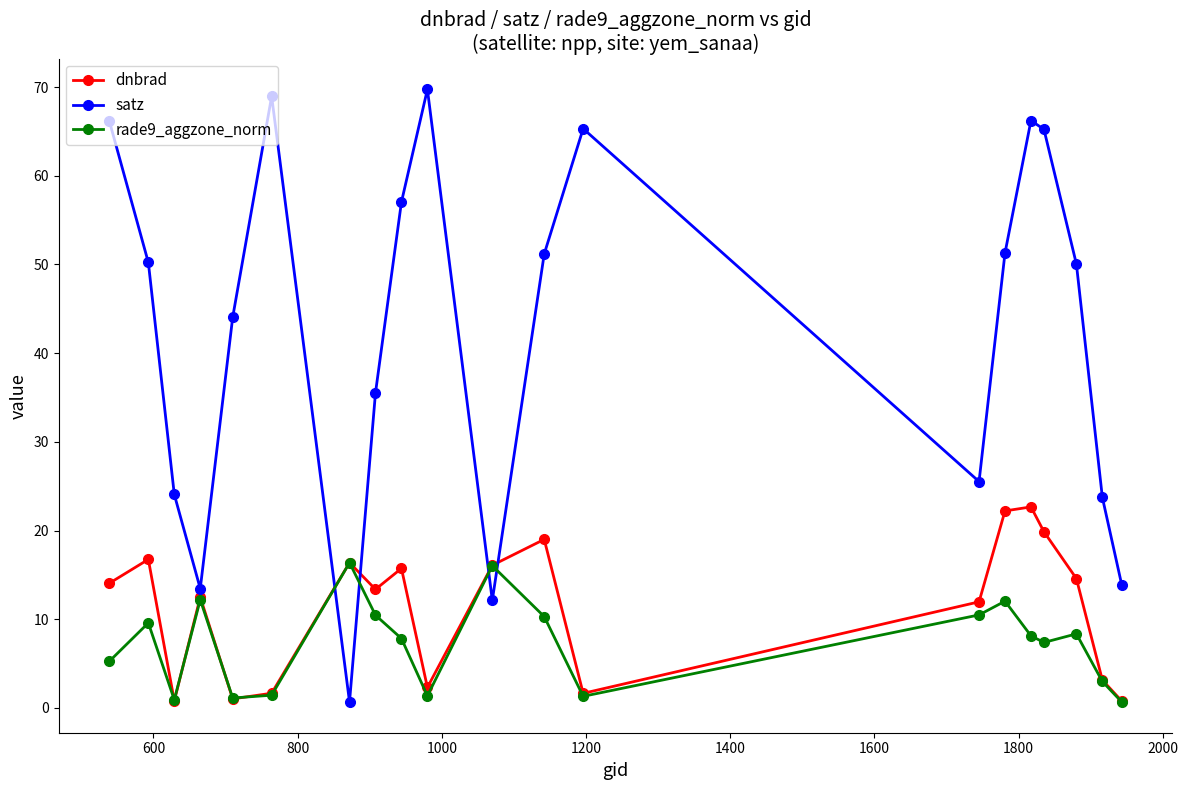

Which series has the largest total across all categories?

satz